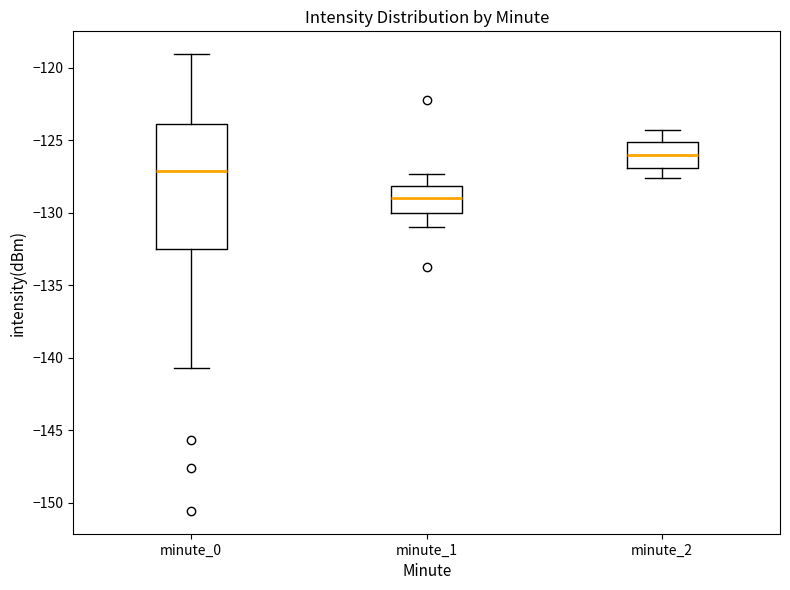

Reading left to right, transcribe this box plot: for each box, give where its median line is, the range the box spans, and where its two whiskers end, as read against the y-axis. The values are not printed on the chart, so give them approximately, as read against the axis.

minute_0: median -127.0, box -132.5 to -124.0, whiskers -140.5 to -119.0
minute_1: median -129.0, box -130.0 to -128.0, whiskers -131.0 to -127.5
minute_2: median -126.0, box -127.0 to -125.0, whiskers -127.5 to -124.5